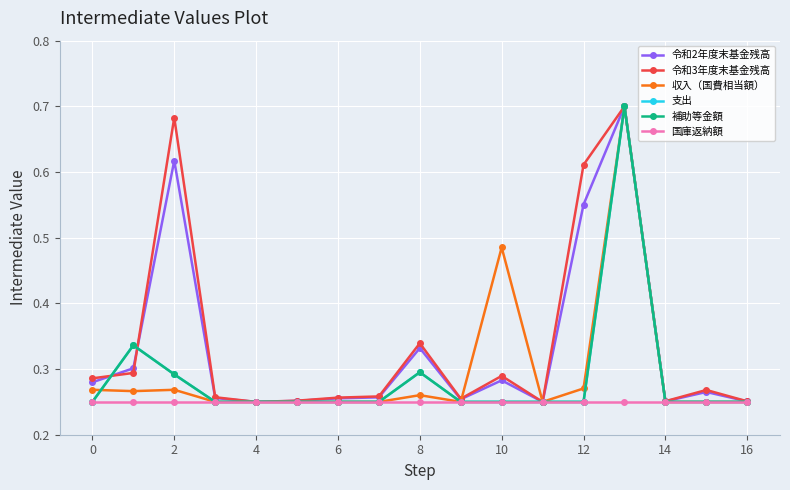

Count the 補助等金額 values in the range 0 to 1.

17